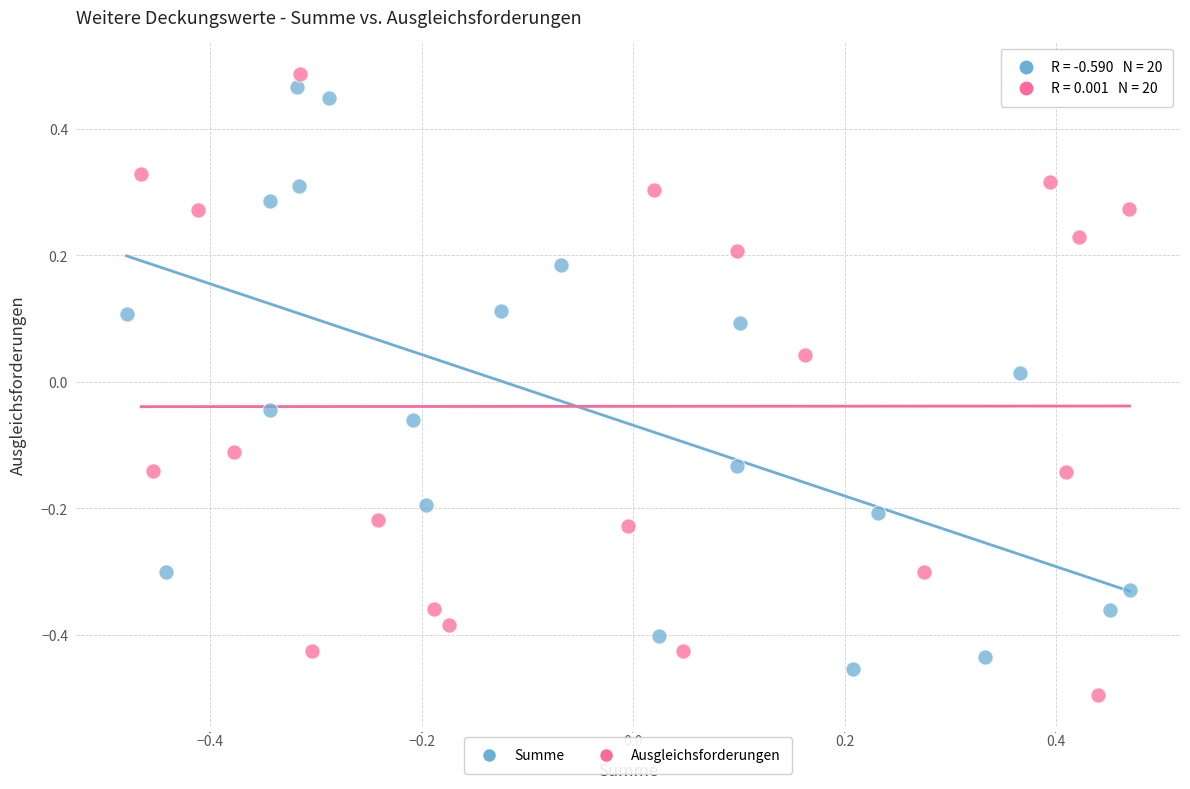

What are all the series names shown in the legend?

Summe, Ausgleichsforderungen